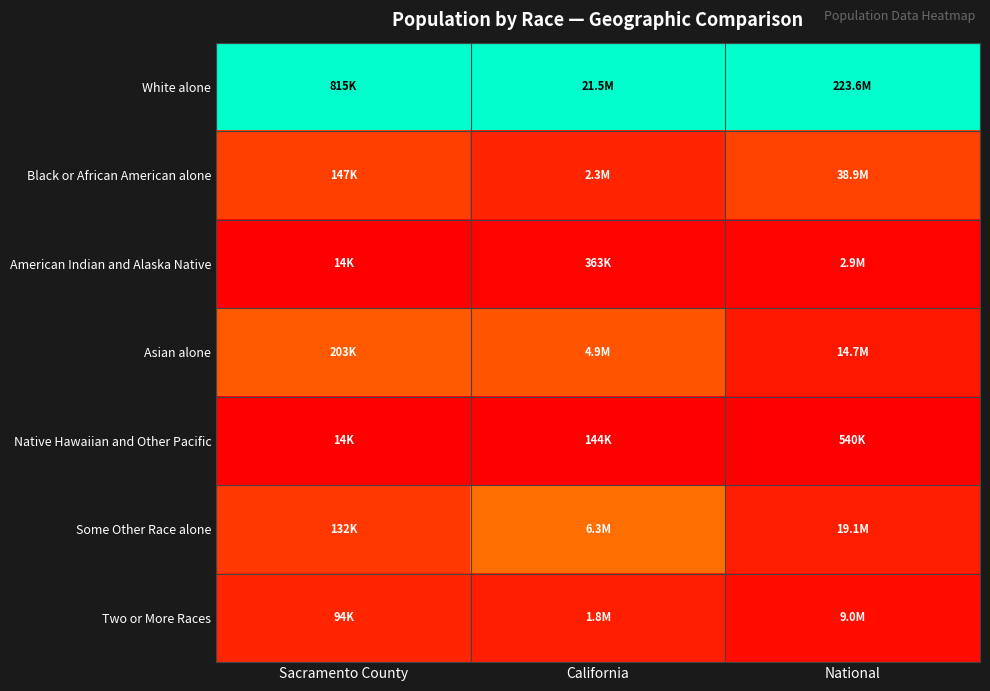

Which label corresponds to the largest value in the chart?

Sacramento County